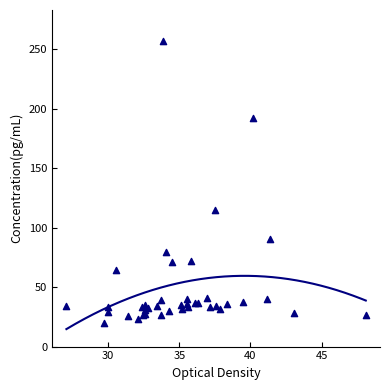

What Y value in the scatter plot is closest to 138?

114.9